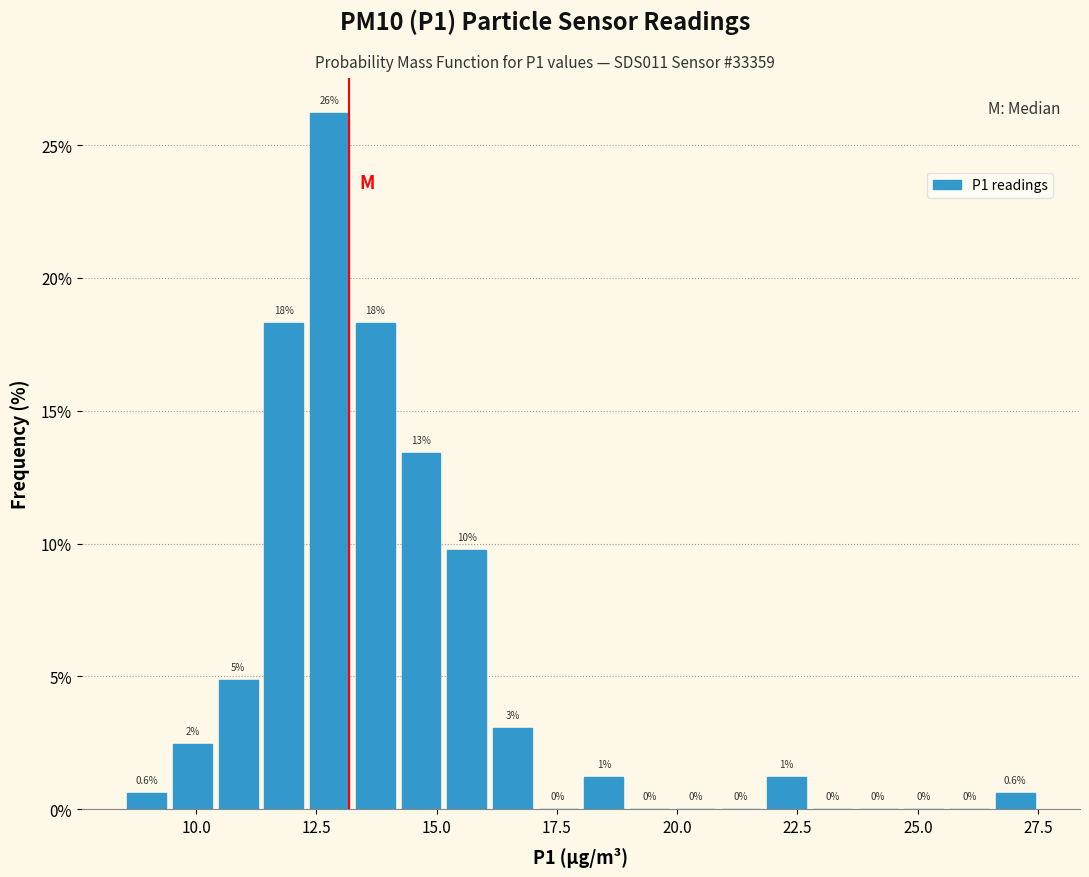

Around what value on the x-axis is the tallest bar? Give the approximate position of its centre, as read against the axis.

13.0